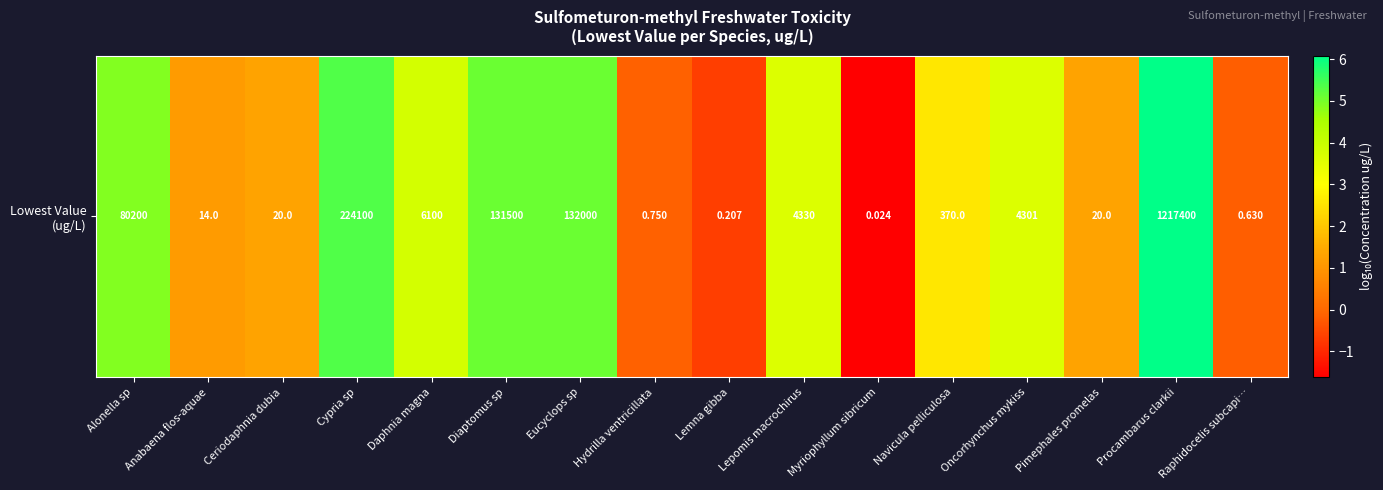

Rank the categories by value from lowest to highest.

Myriophyllum sibricum, Lemna gibba, Raphidocelis subcapi…, Hydrilla ventricillata, Anabaena flos-aquae, Ceriodaphnia dubia, Pimephales promelas, Navicula pelliculosa, Oncorhynchus mykiss, Lepomis macrochirus, Daphnia magna, Alonella sp, Diaptomus sp, Eucyclops sp, Cypria sp, Procambarus clarkii